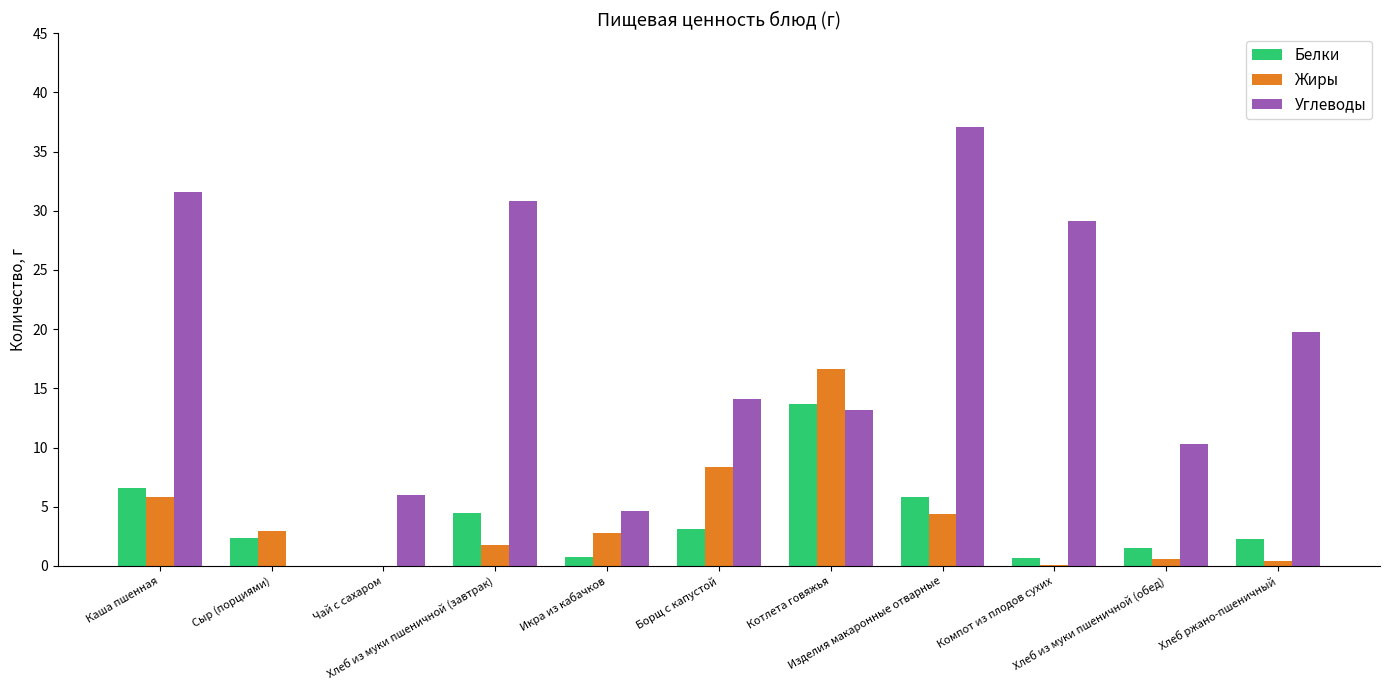

True or false: Жиры has a value of 0.1 at Компот из плодов сухих.

True